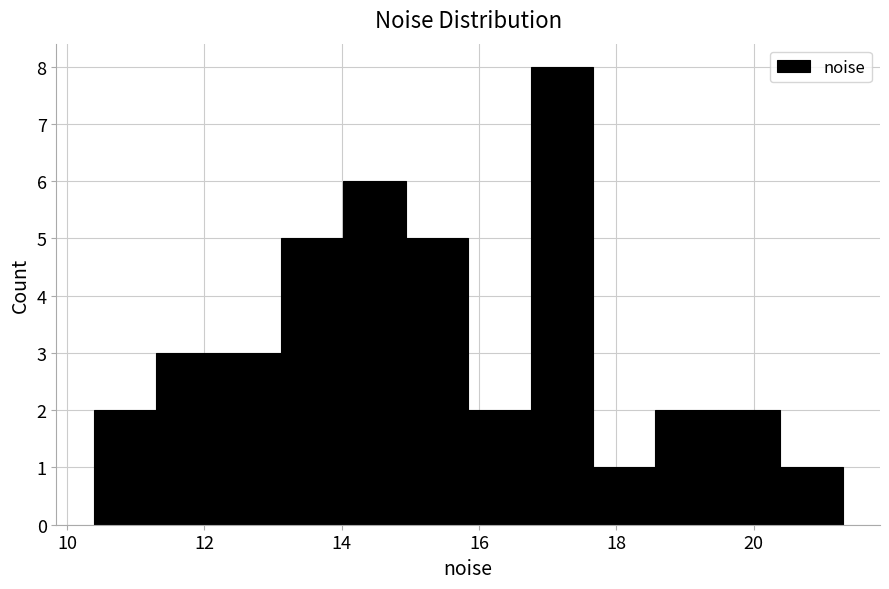

How tall is the bar that spans 18.6 to 19.4 on the x-axis? Neither the bar edges nor the heights are printed on the chart, so give them approximately, as read against the axes.

2